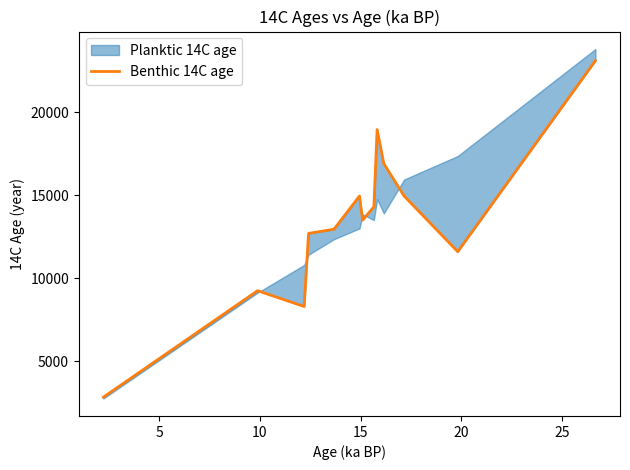

What is the sum of all values?

174290